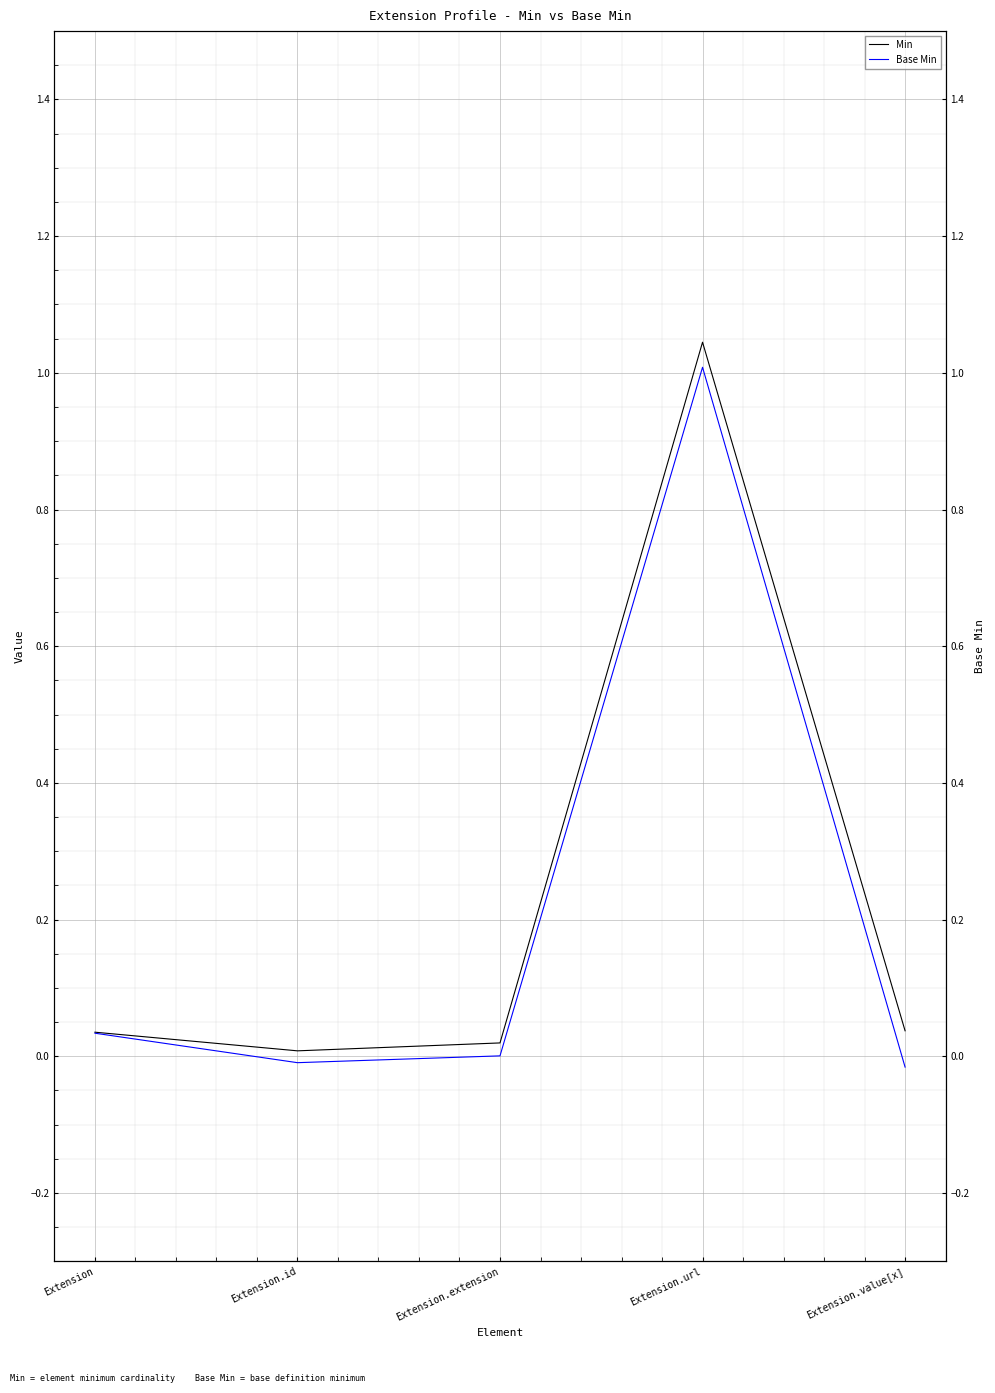

The value of Min at Extension.extension is 0.0. True or false?

True